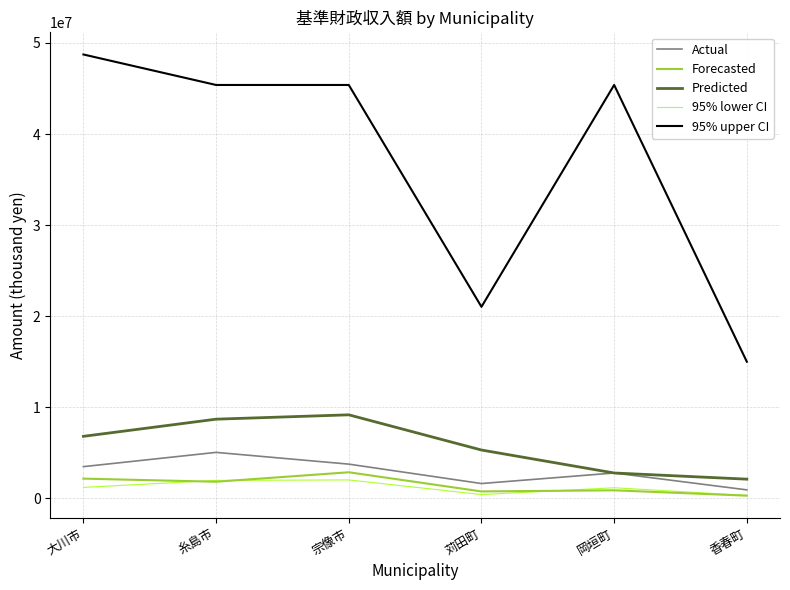

Is the value of Actual at 大川市 greater than the value of Forecasted at 宗像市?

Yes